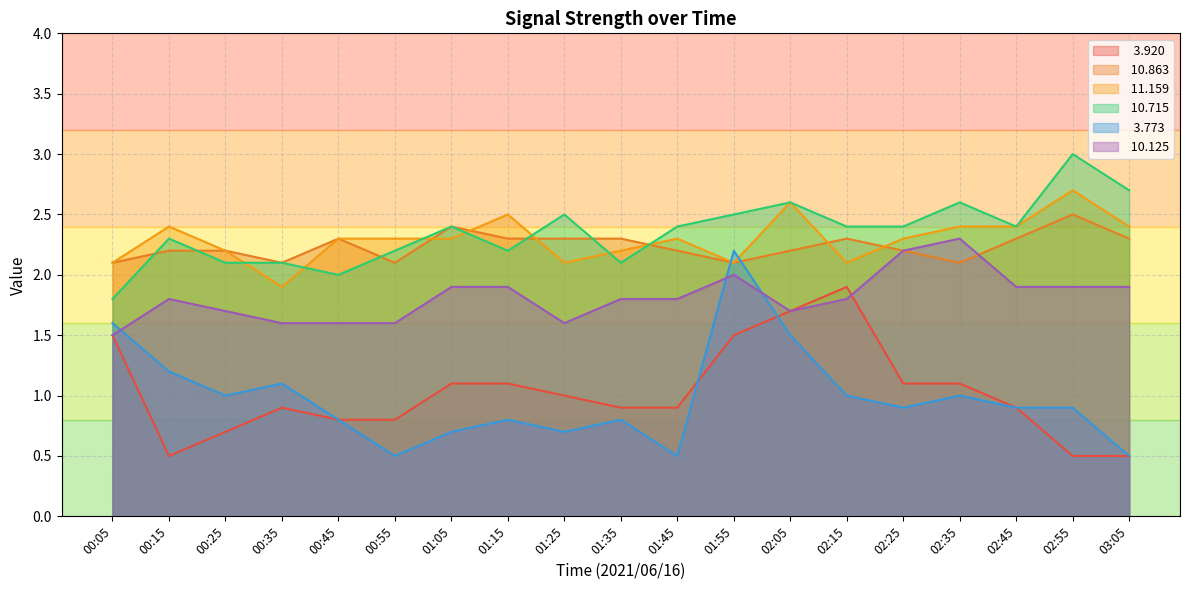

List the labels in order of  10.715 value, largest first.

02:55, 03:05, 02:05, 02:35, 01:25, 01:55, 01:05, 01:45, 02:15, 02:25, 02:45, 00:15, 00:55, 01:15, 00:25, 00:35, 01:35, 00:45, 00:05